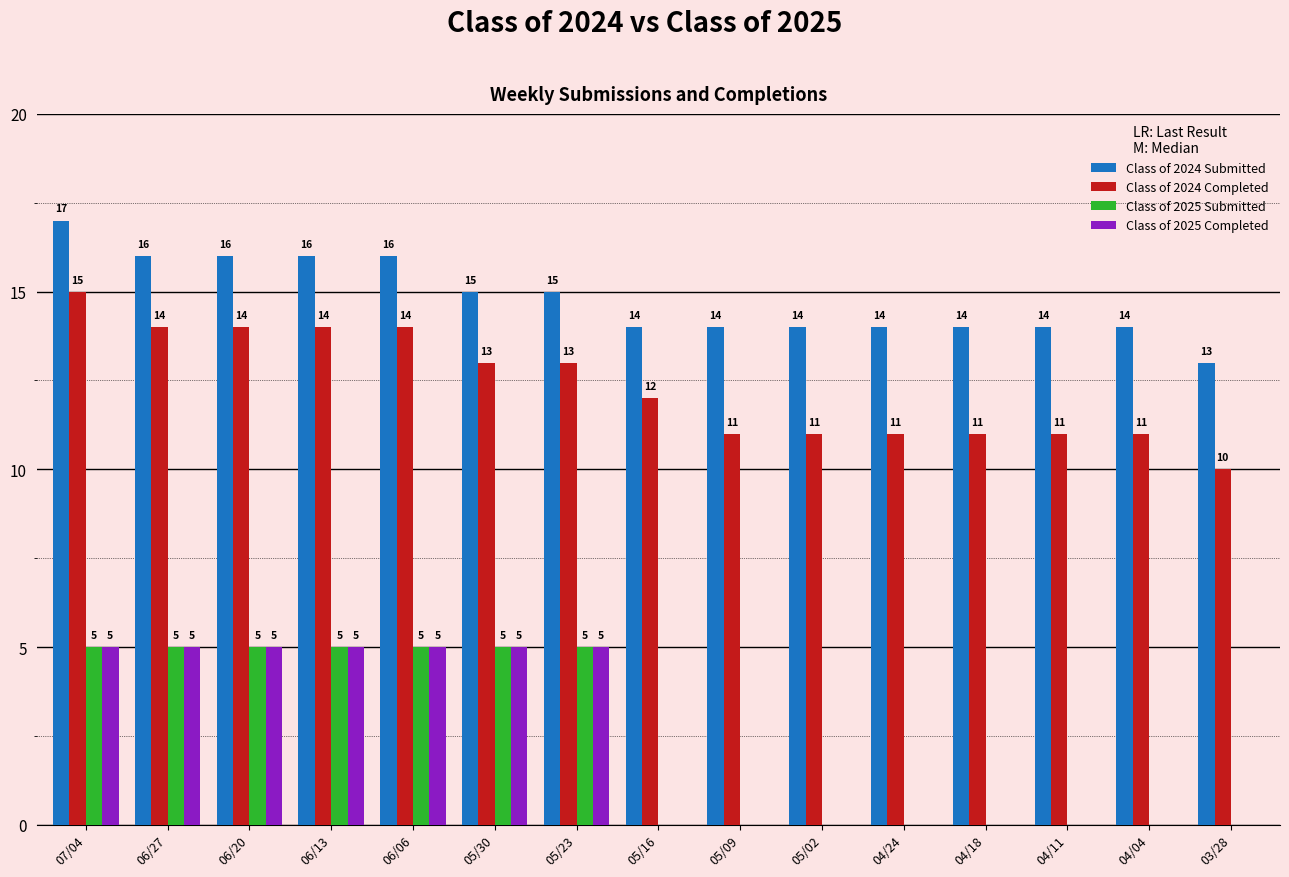

What is the sum of all Class of 2025 Submitted values?

35